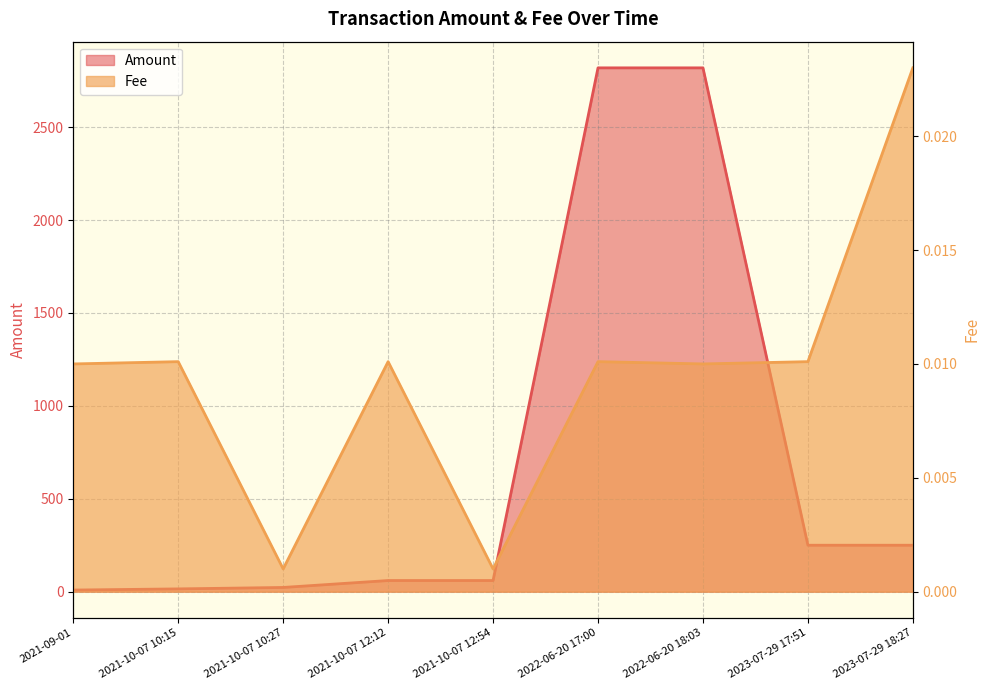

At which label does Amount first exceed 60?

2022-06-20 17:00